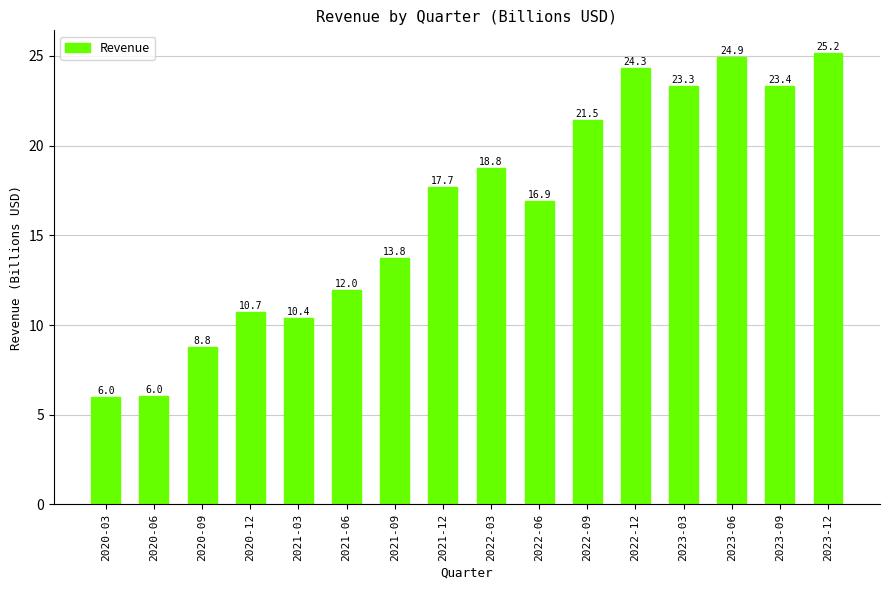

What is the label of the 3rd bar from the right?

2023-06